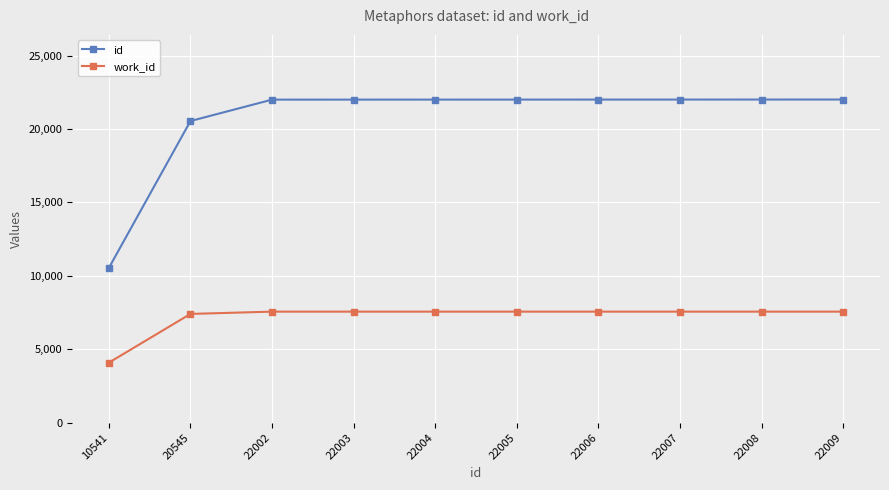

True or false: id and work_id cross at least once.

False